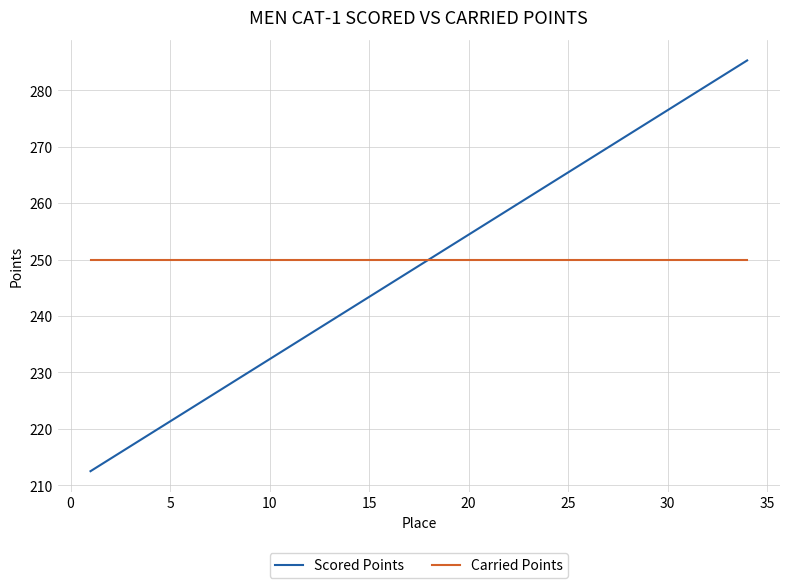

What is the highest value of the Carried Points series?

250.0